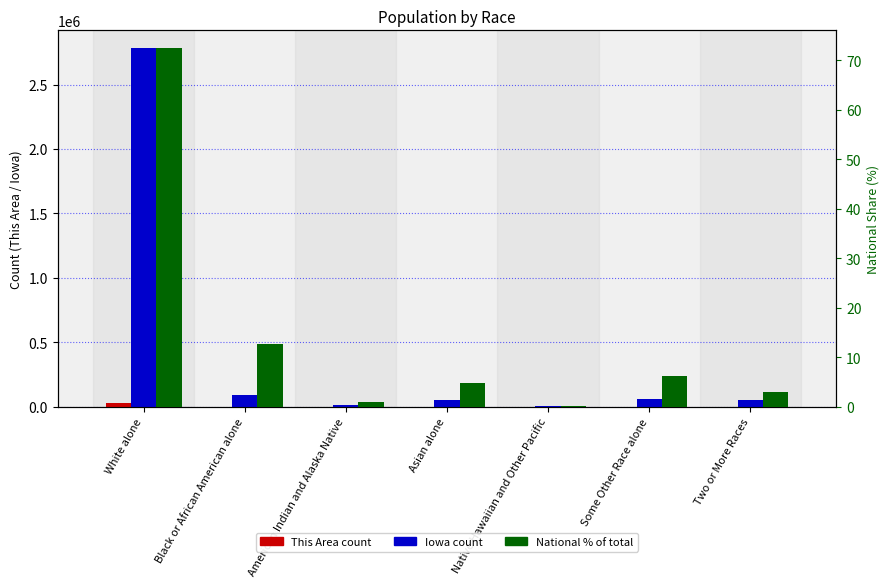

Which has a higher value, American Indian and Alaska Native or Two or More Races?

Two or More Races